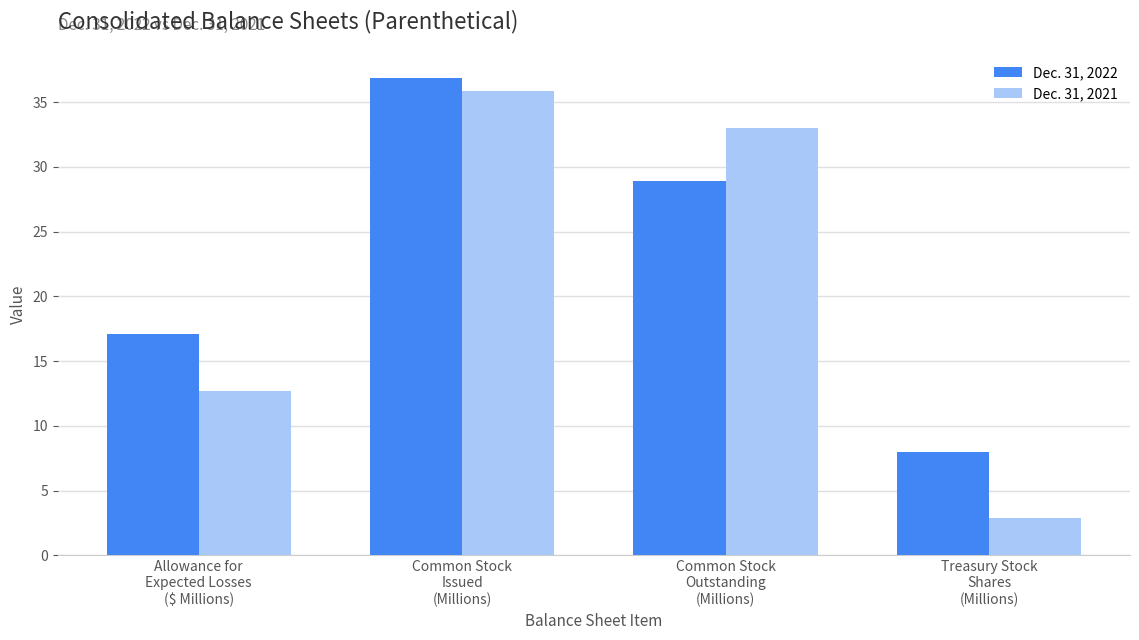

Which category has the highest value in the Dec. 31, 2021 series?

Common Stock
Issued
(Millions)